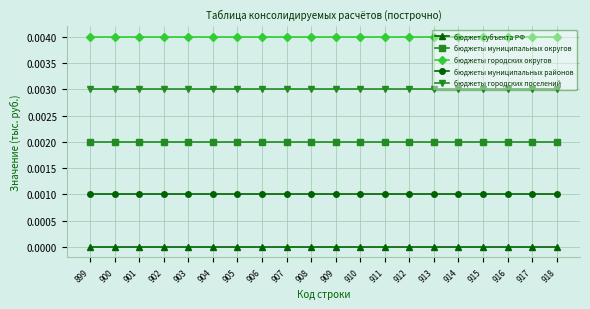

The value of бюджеты муниципальных округов at 911 is 0.0. True or false?

True